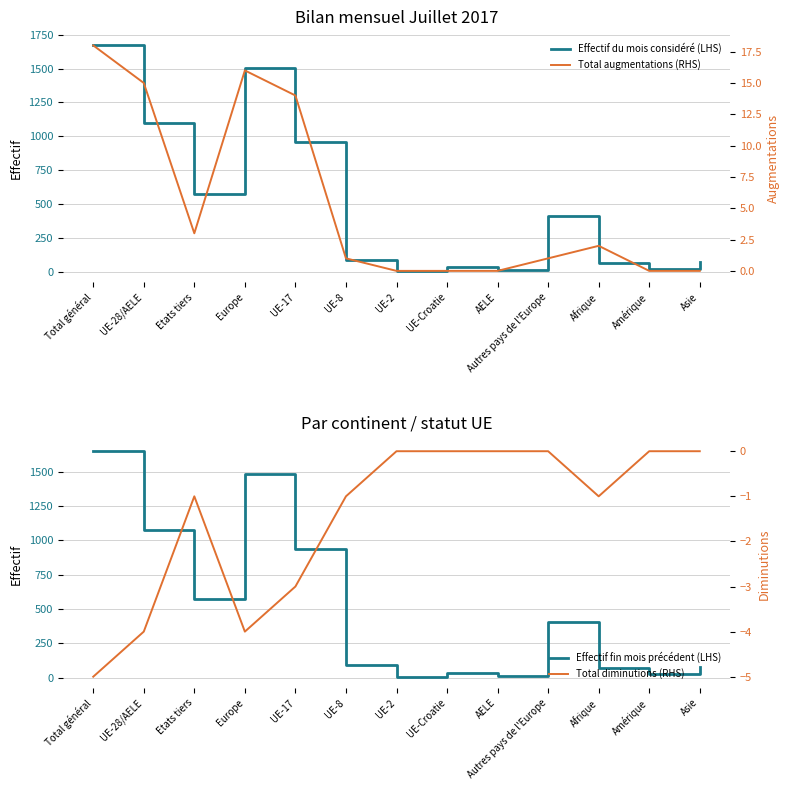

What is the difference between the second highest and second lowest values in the Effectif du mois considéré (LHS) series?

1495